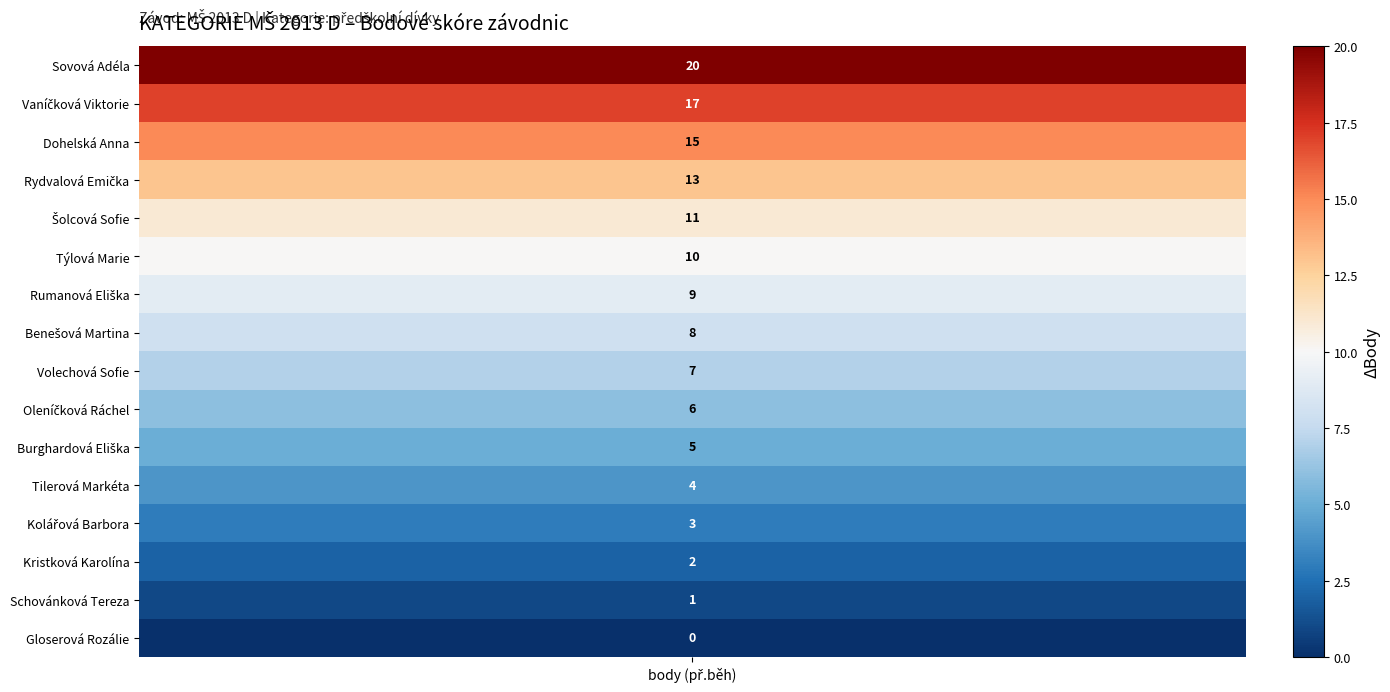

Which series has the largest range (max minus min)?

Sovová Adéla